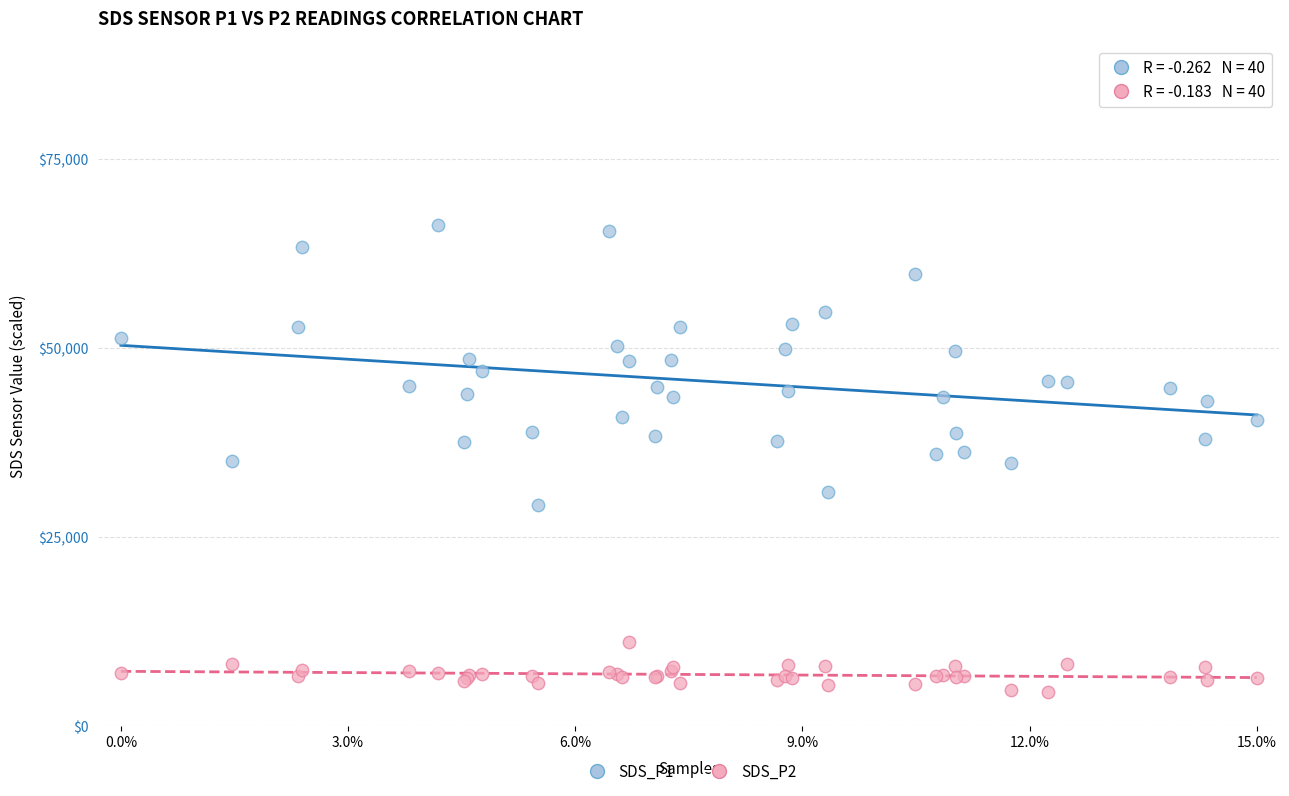

Which series reaches the minimum Y coordinate?

SDS_P2